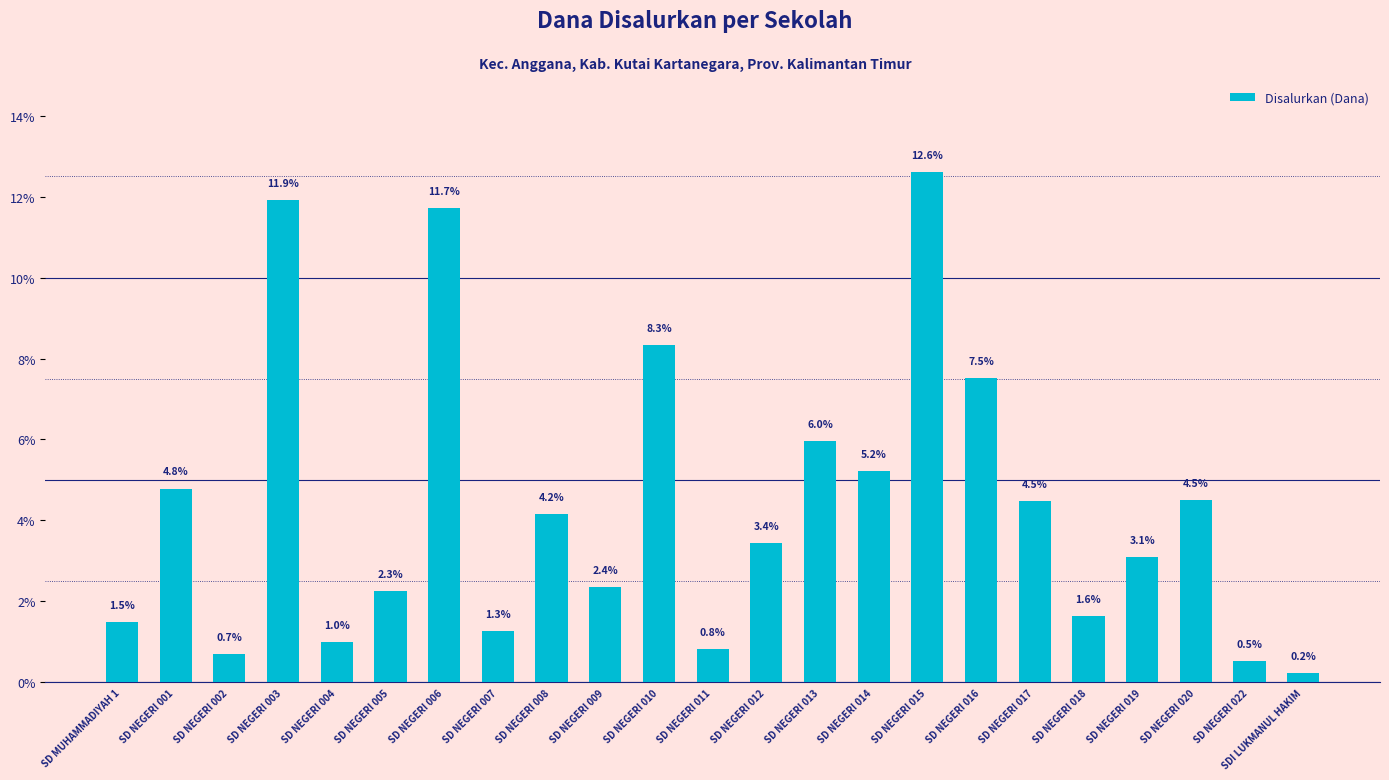

The value at SD NEGERI 009 is 3.7. True or false?

False